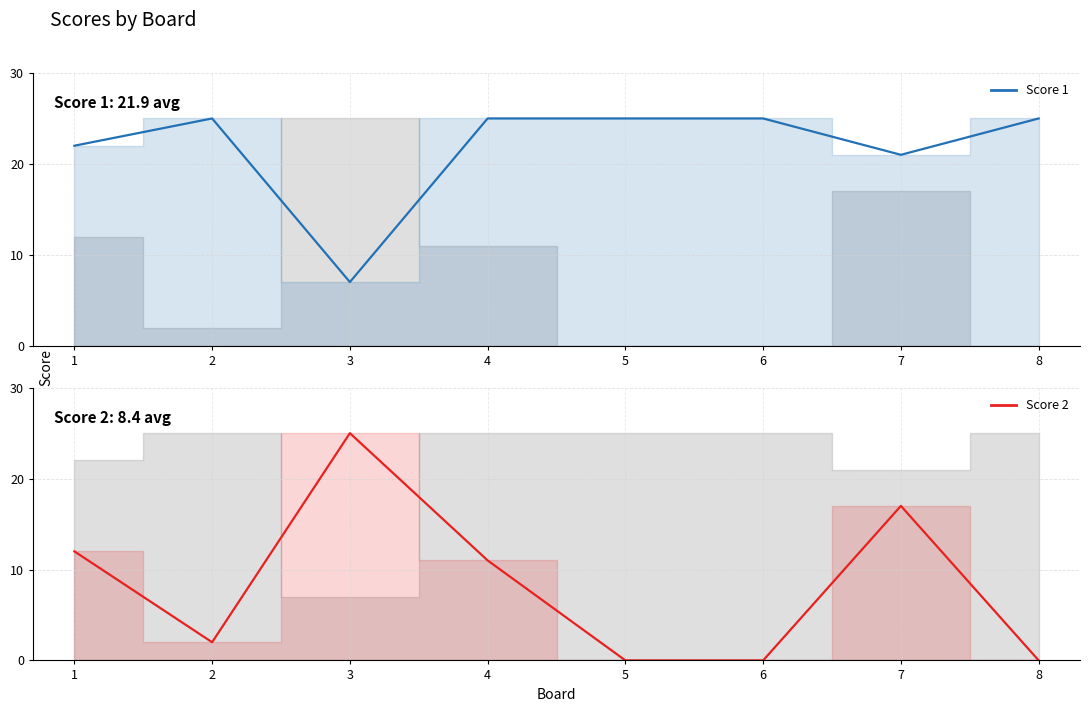

Rank the series by their maximum value, from highest to lowest.

Score 1, Score 2